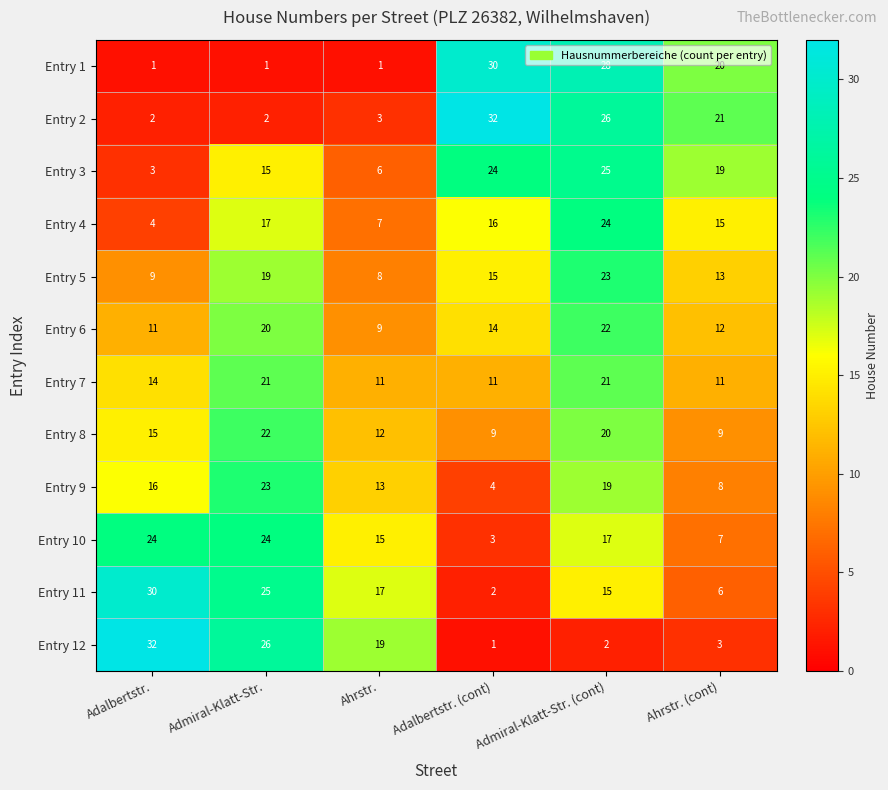

What is the greatest value displayed?

32